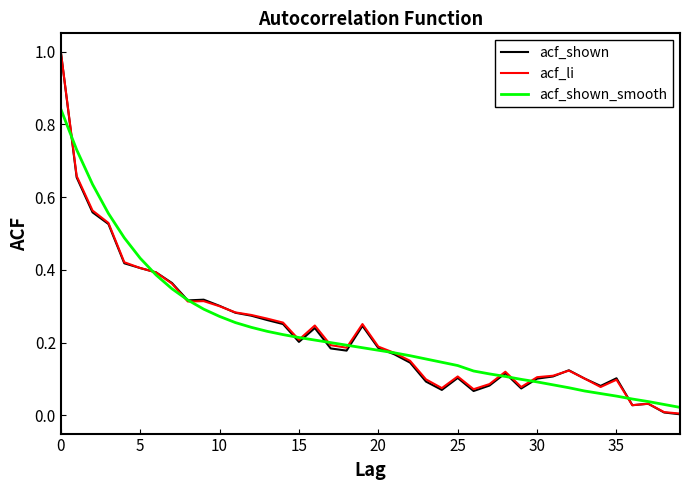

What is the greatest value displayed?

1.0